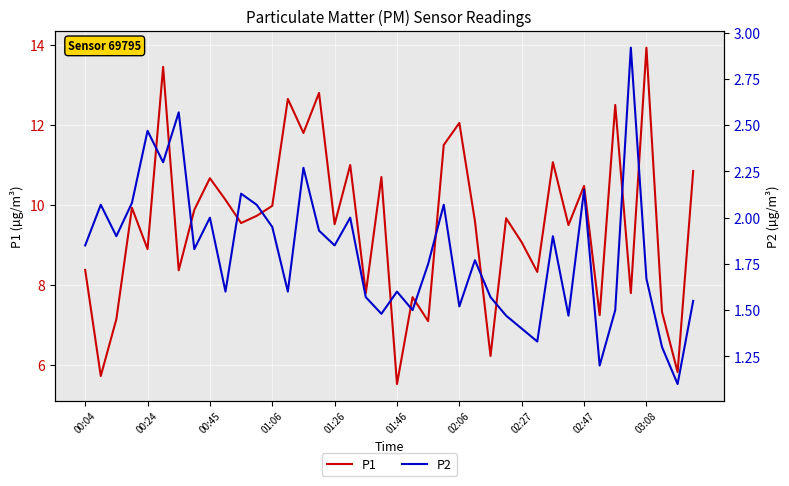

The P1 series shows 9.5 at 01:26. True or false?

True